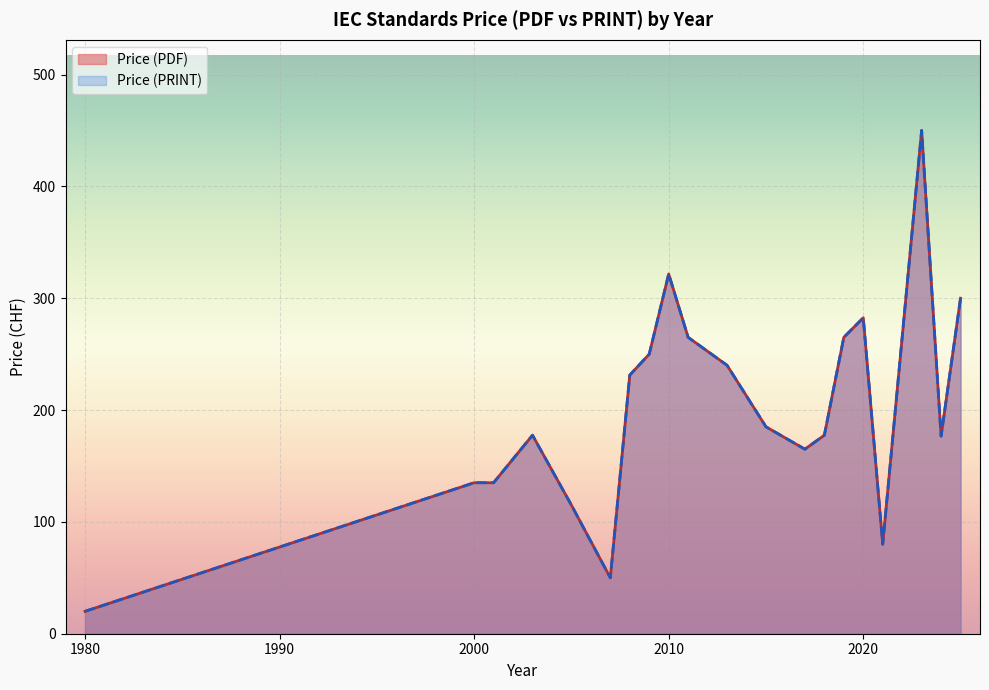

Does the chart display data point markers on the line(s)?

No